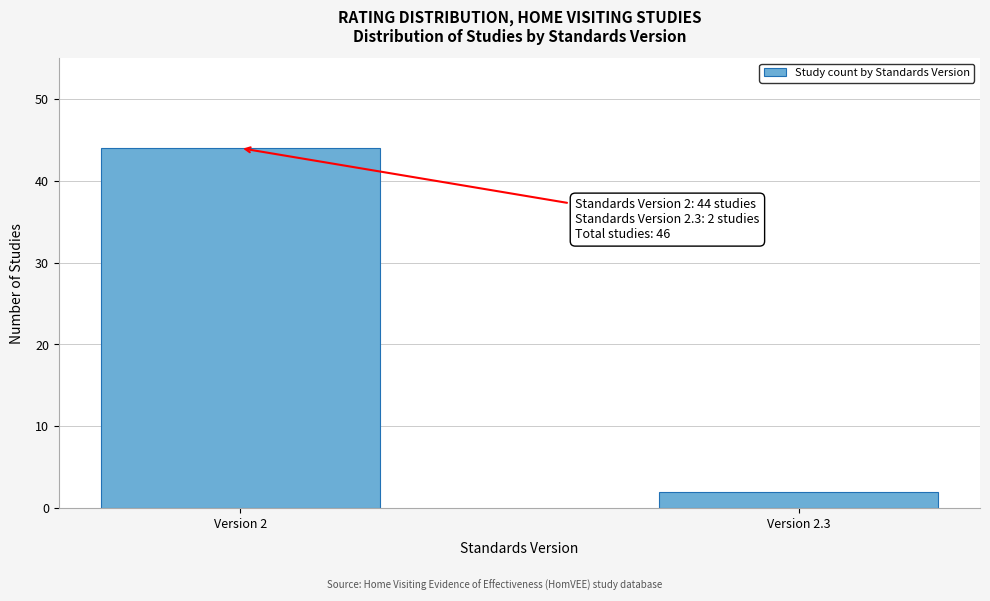

Reading left to right, list all the values displayed in this chart.

Version 2=44	Version 2.3=2